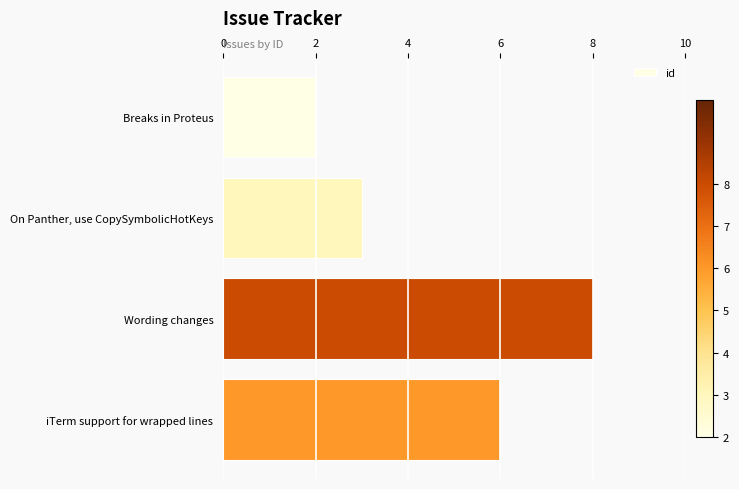

Where is the data nearest to the value 5?

iTerm support for wrapped lines